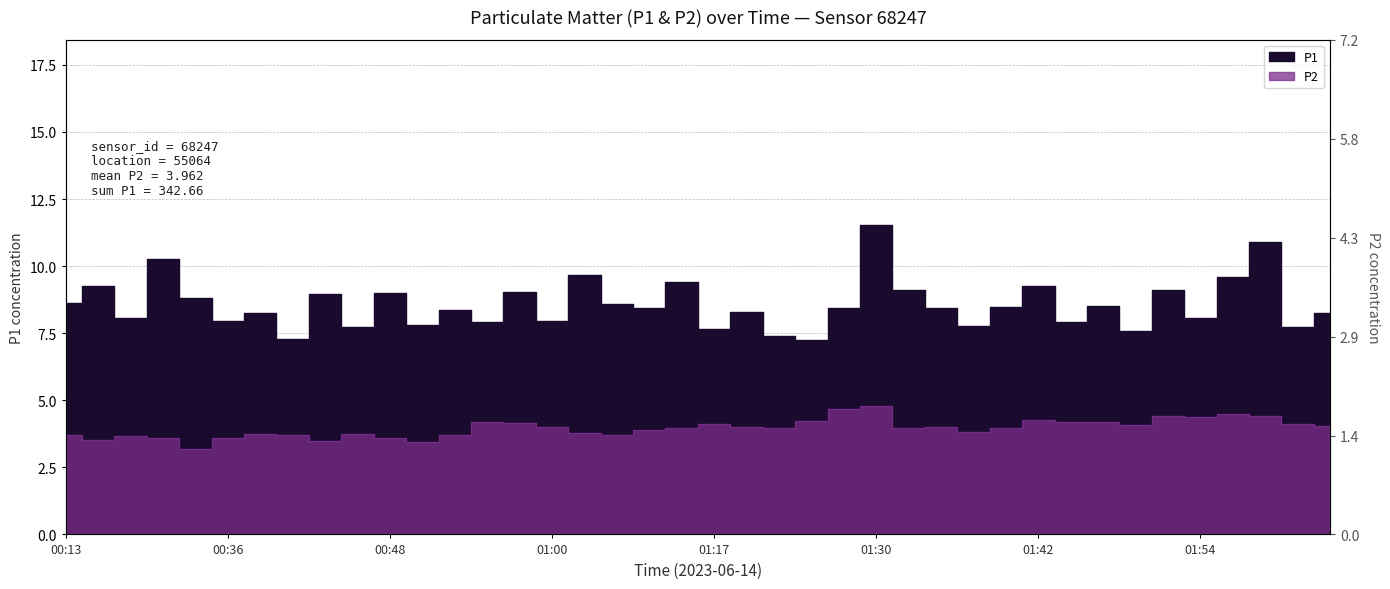

How many data points in P1 are above 8?

27